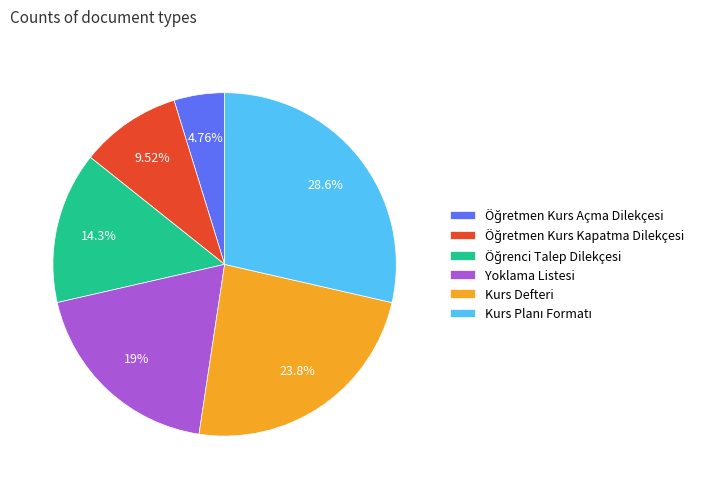

Is Kurs Defteri the majority of the pie?

No